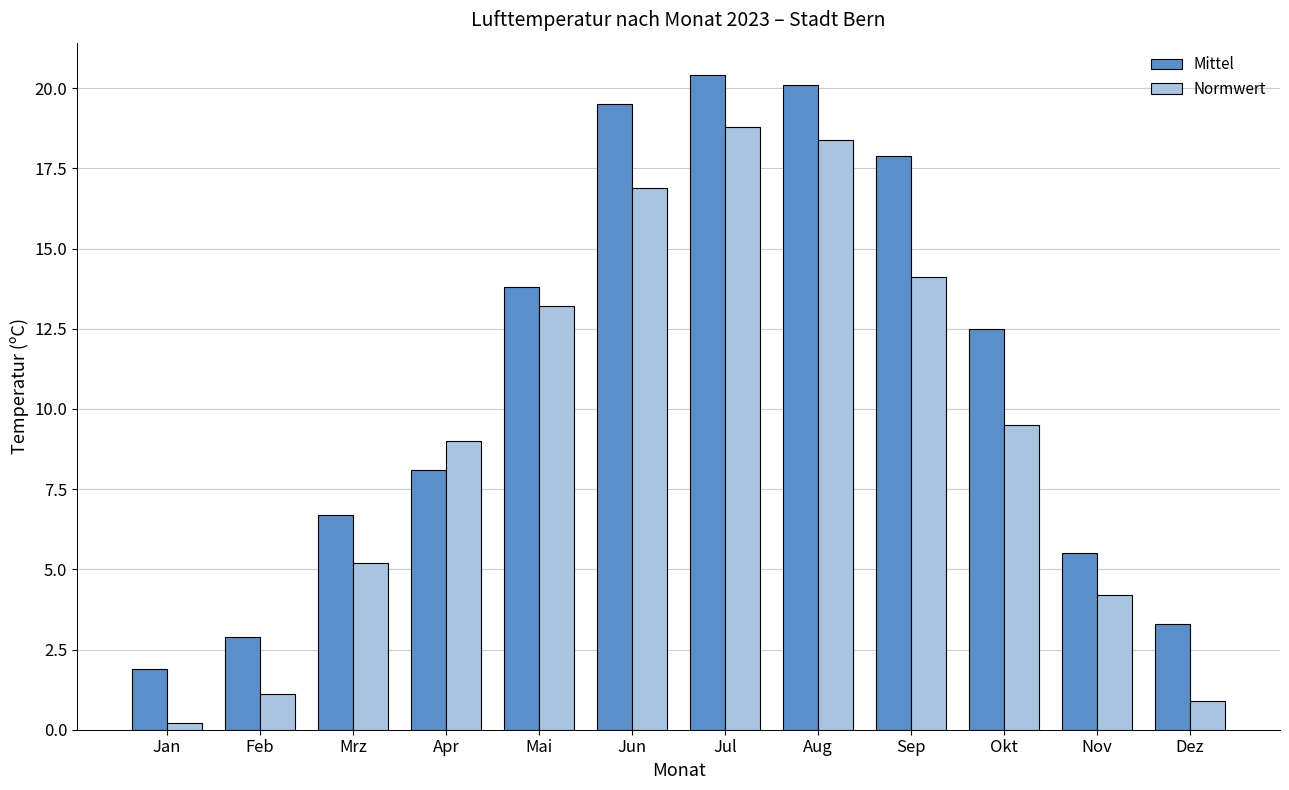

Is the value of Normwert at Nov greater than the value of Mittel at Feb?

Yes